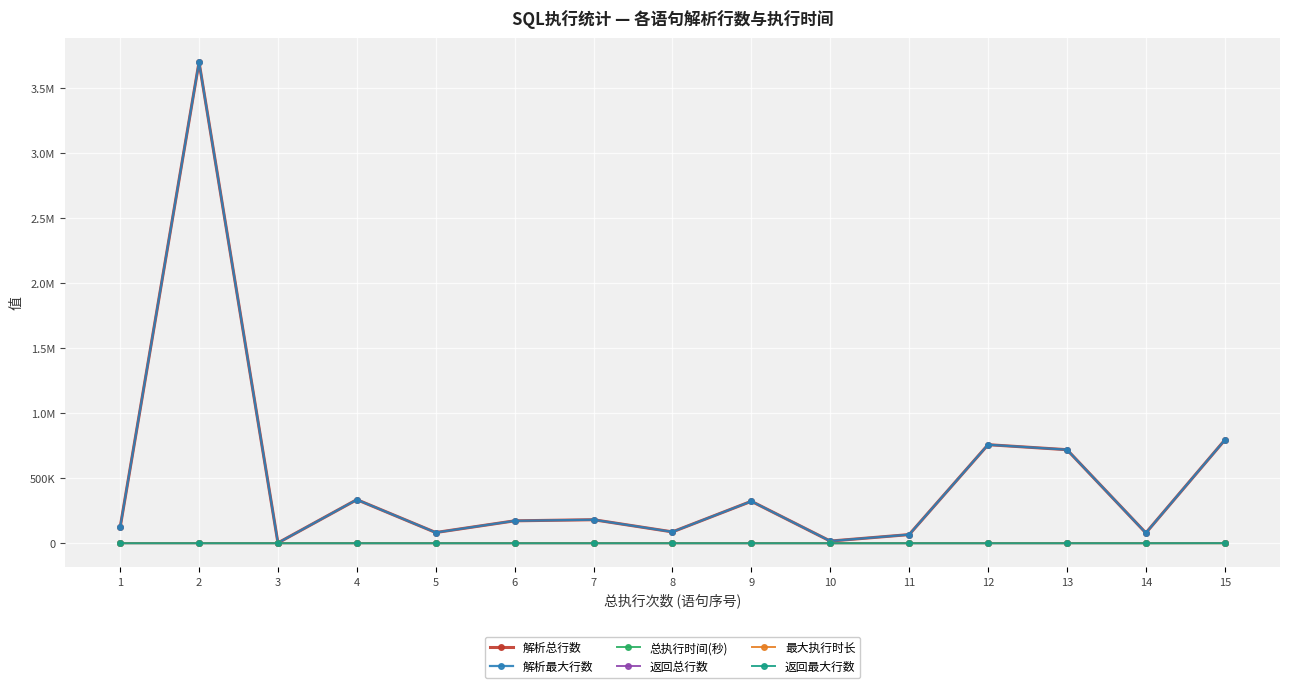

Is this an area chart (filled region under the line)?

No